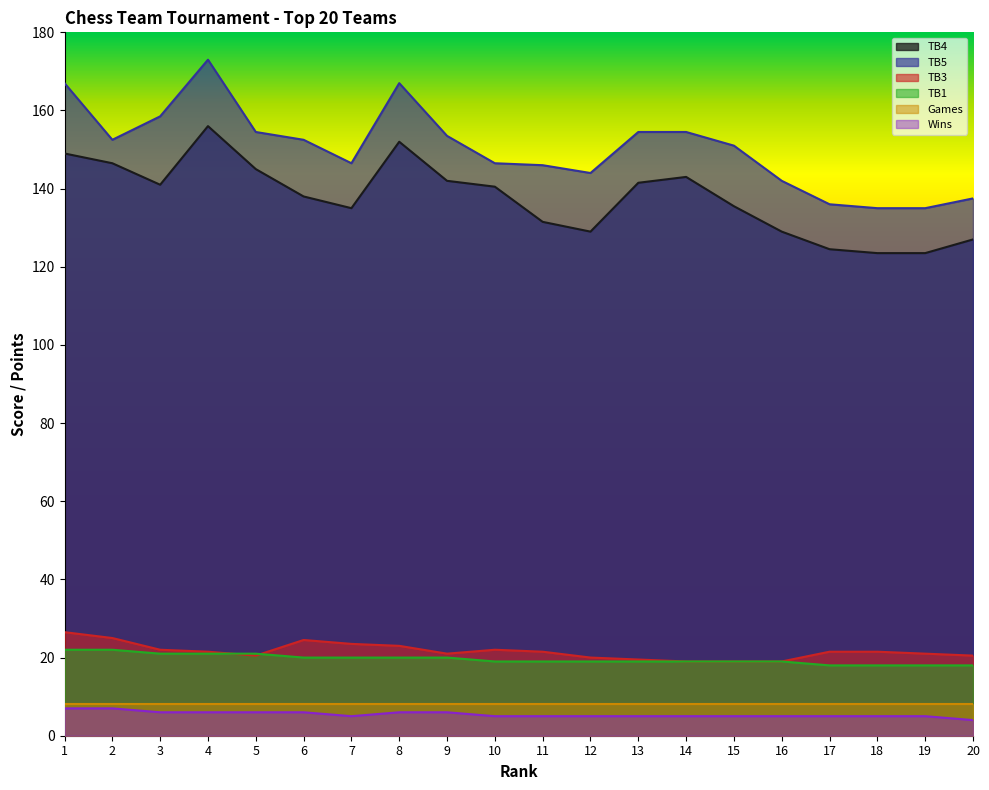

How many interior local valleys does the TB3 series have?

2